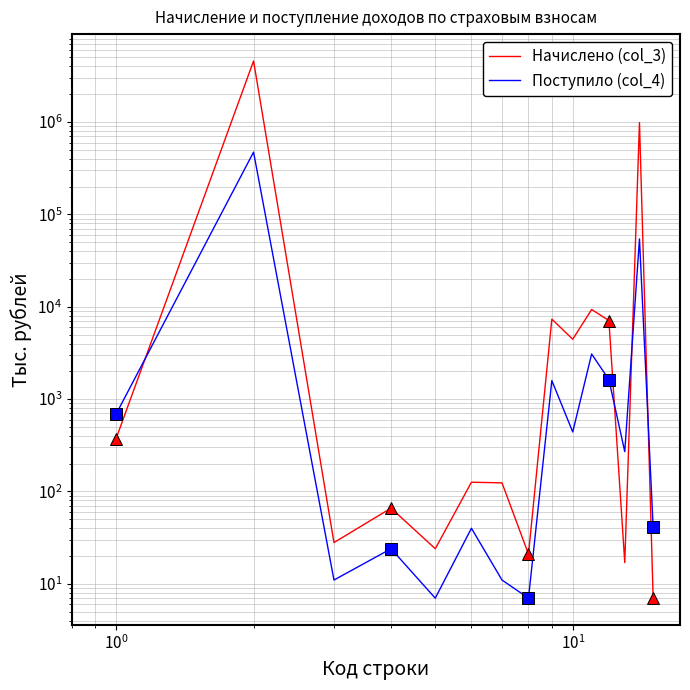

How many data points does each series have?

15